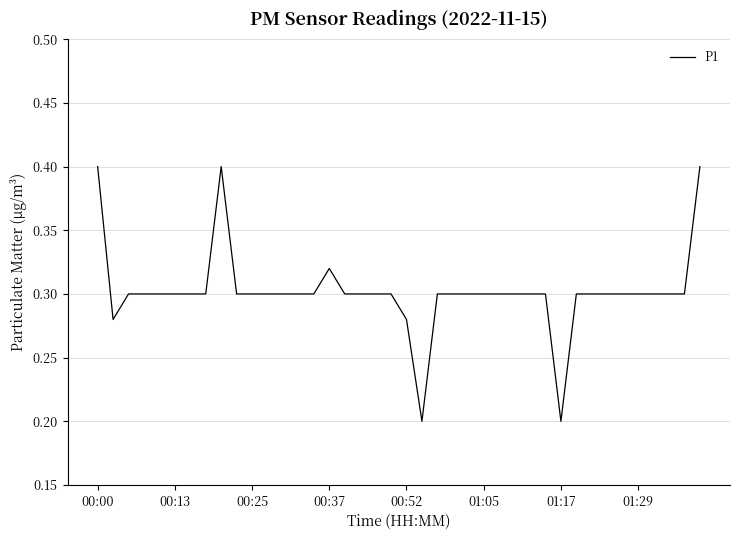

What is the maximum value shown in the chart?

0.4